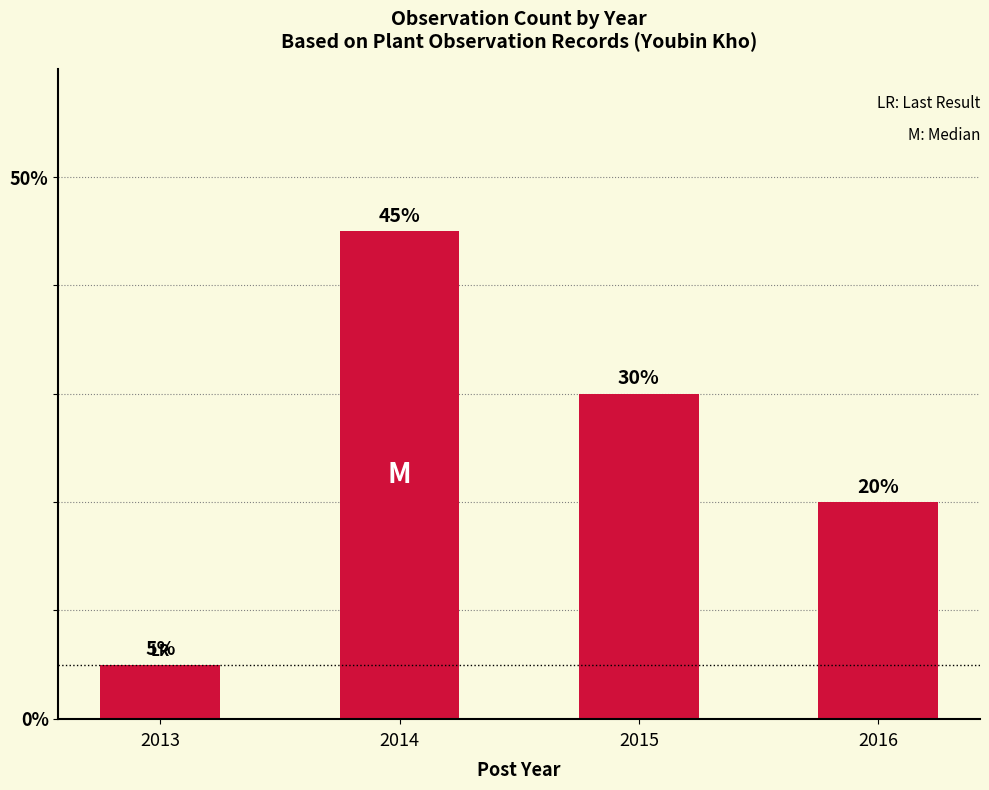

What is the change in value from 2013 to 2014?

+40